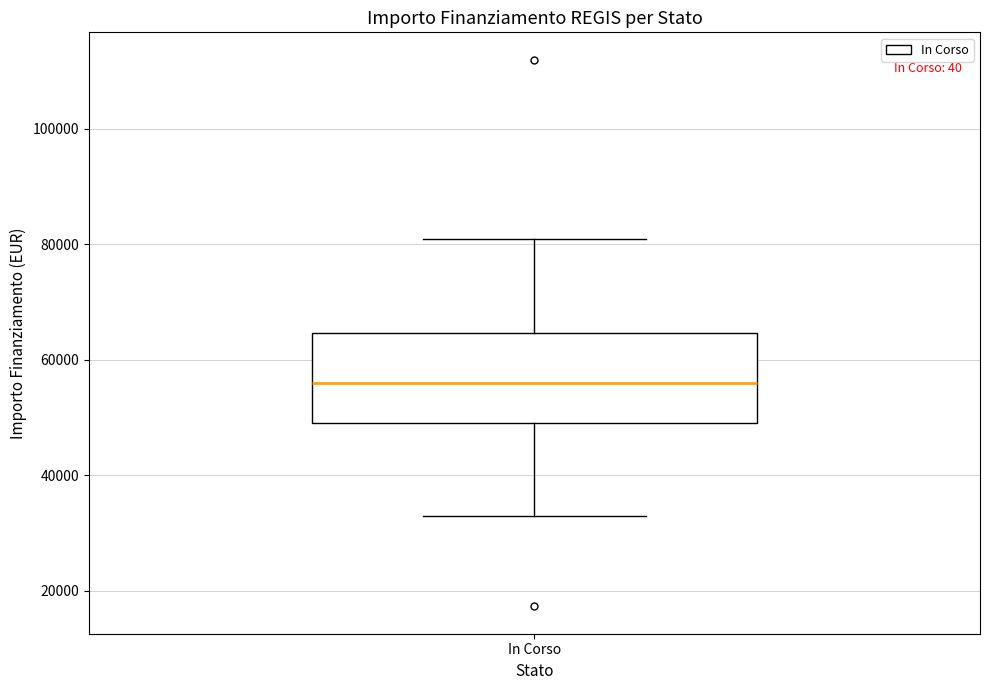

Read this box plot against the y-axis: the position of the median line, the range covered by the box, and the ends of both whiskers. The values are not printed on the chart, so give them approximately, as read against the axis.

median 56000, box 50000 to 64000, whiskers 32000 to 80000